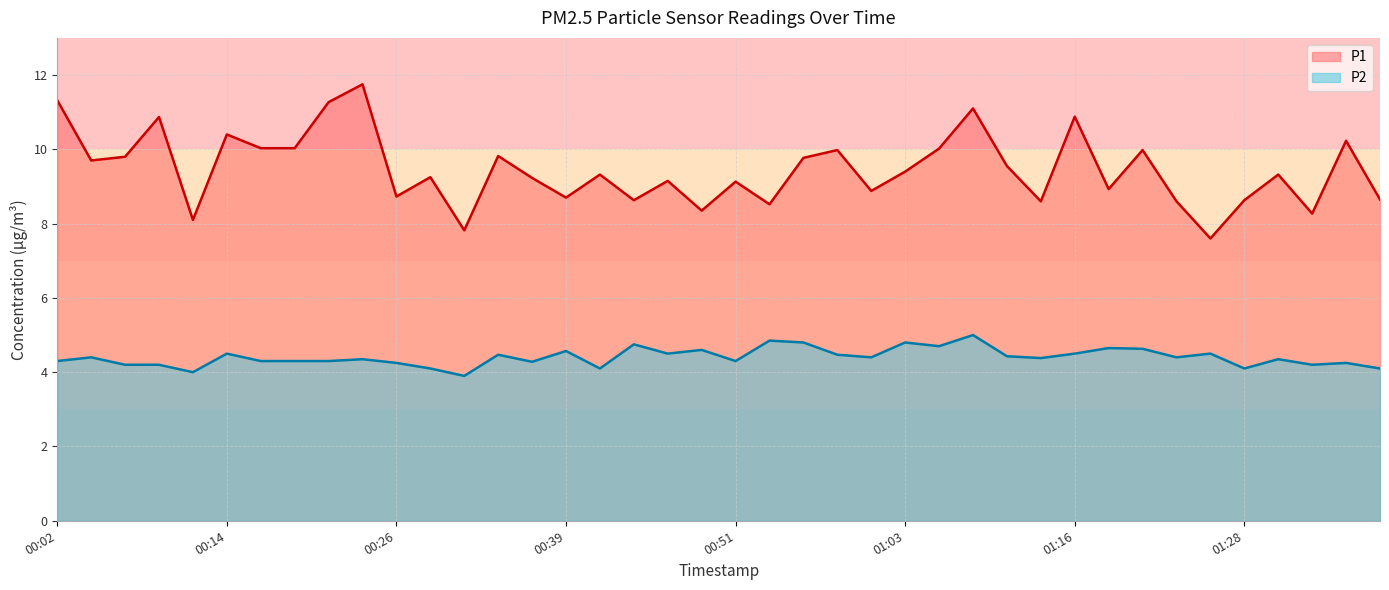

What is the total value across all series at 01:33?

12.5